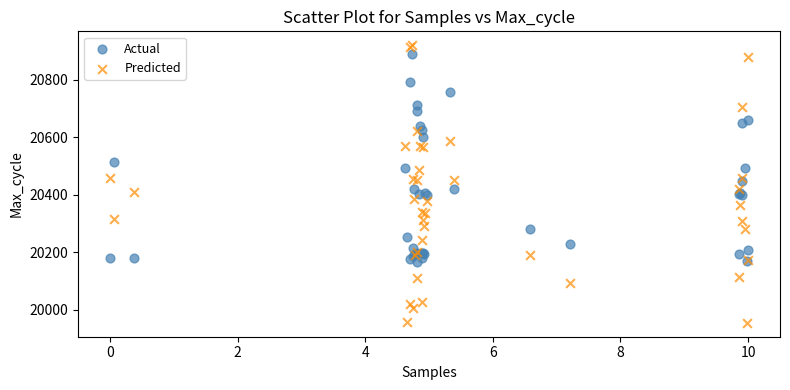

Which series reaches the maximum Y coordinate?

Predicted